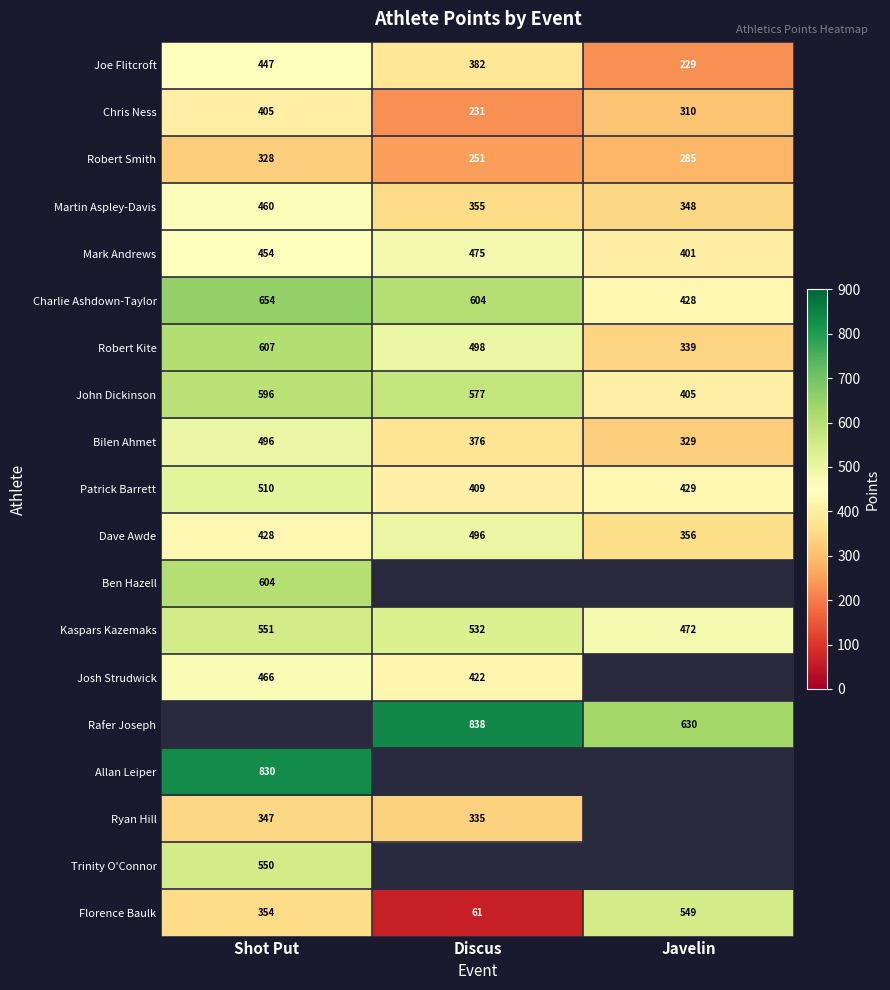

At which label does Charlie Ashdown-Taylor first exceed 604?

Shot Put